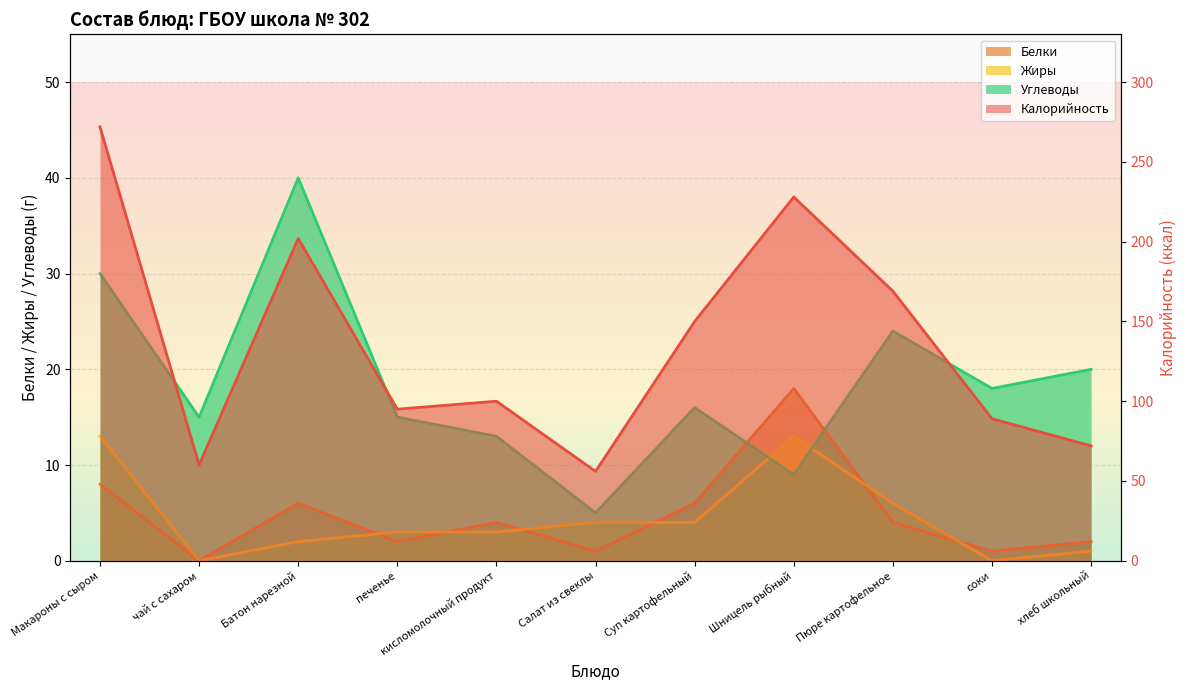

What is the difference between the maximum and minimum values in the Белки series?

18